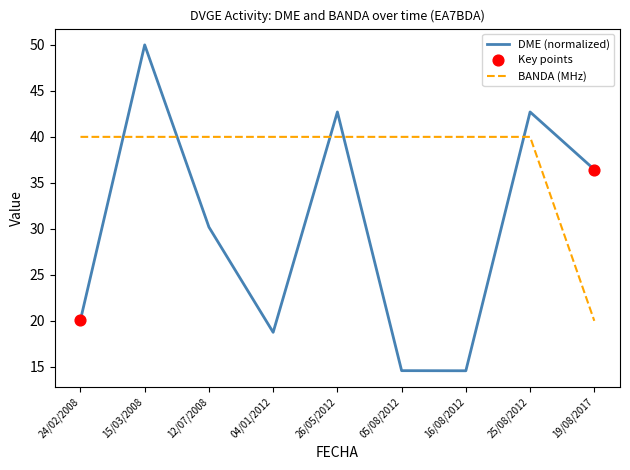

What is the difference between the highest and lowest values at 26/05/2012?

2.7